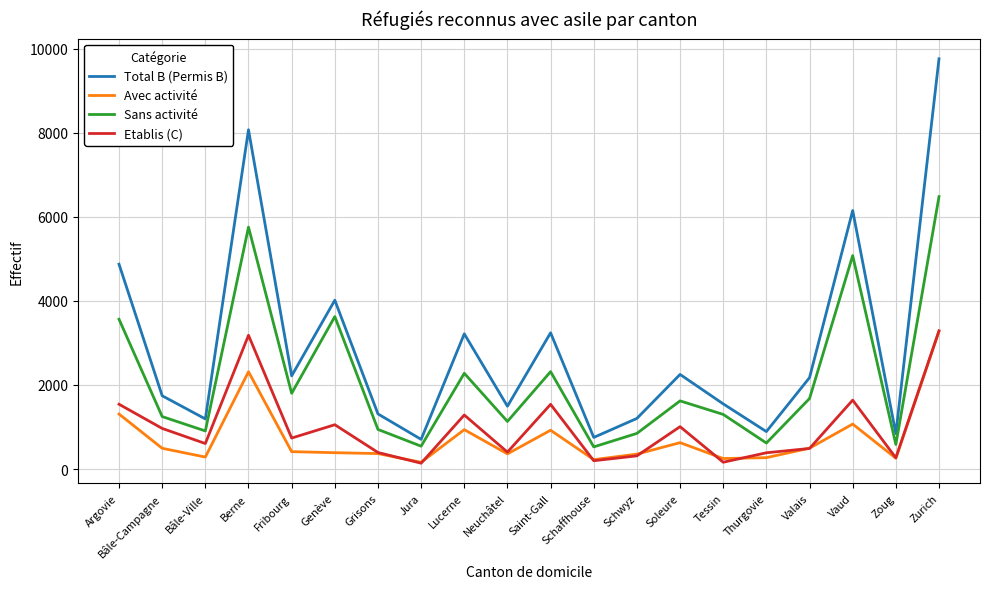

True or false: Avec activité and Total B (Permis B) intersect in this chart.

False